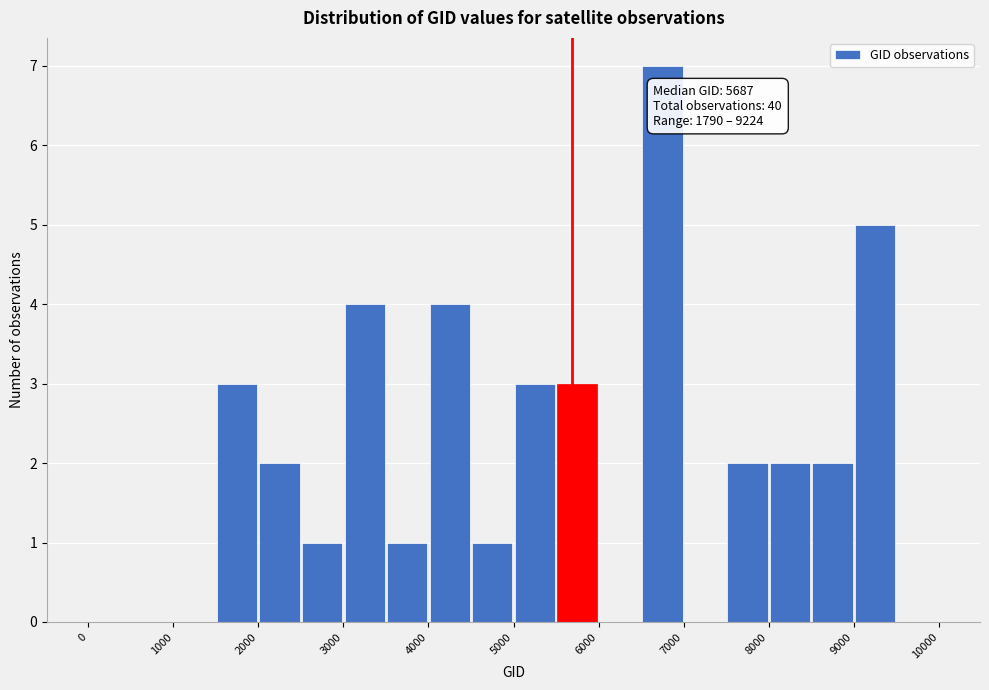

Which range on the x-axis has the tallest bar?

6500 to 7000